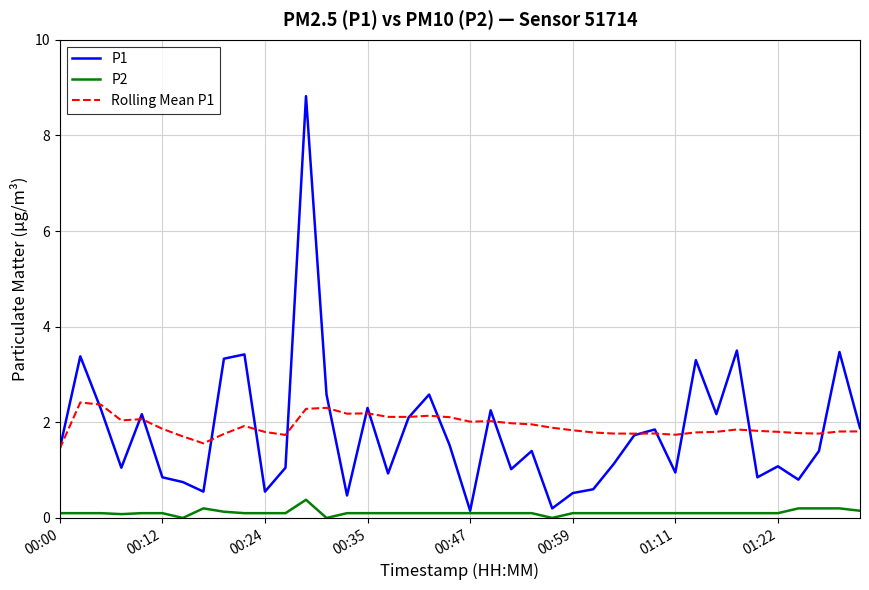

True or false: P1 has more than 2 points higher than both neighbors.

True